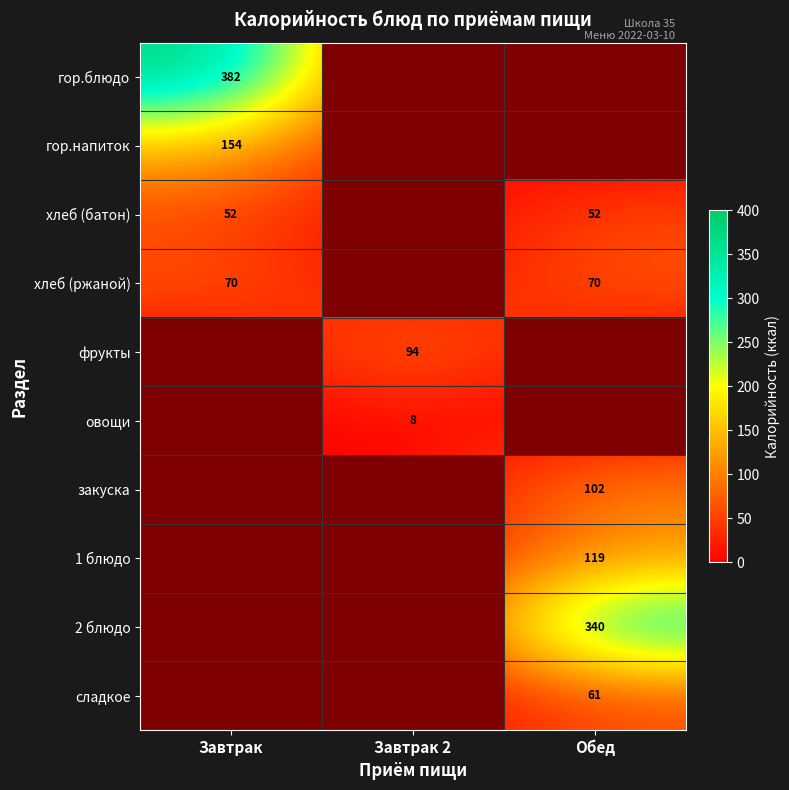

Which has a higher value, Завтрак or Обед?

Обед